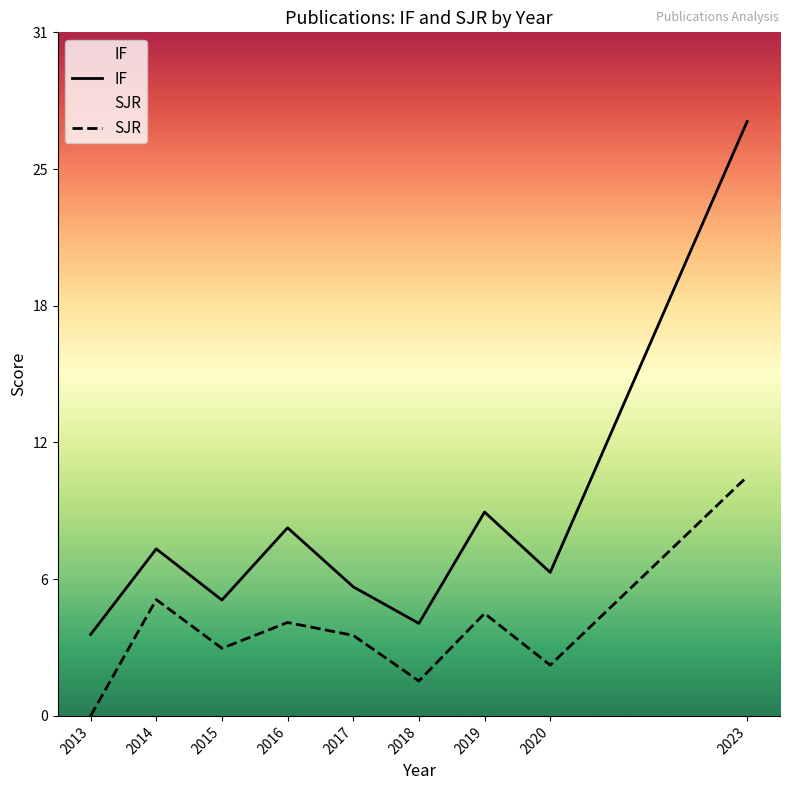

At which label does IF reach its minimum?

2013